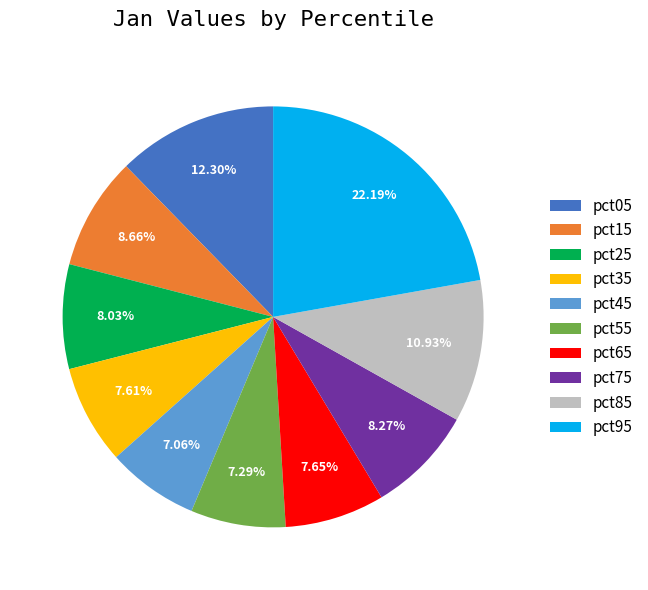

What percentage is the pct55 slice, to the nearest percent?

7%